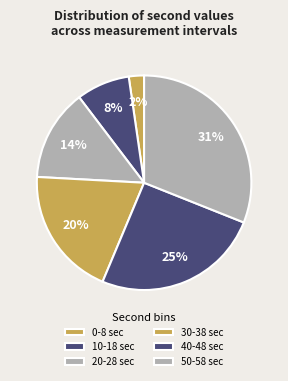

How many slices are in this pie chart?

6